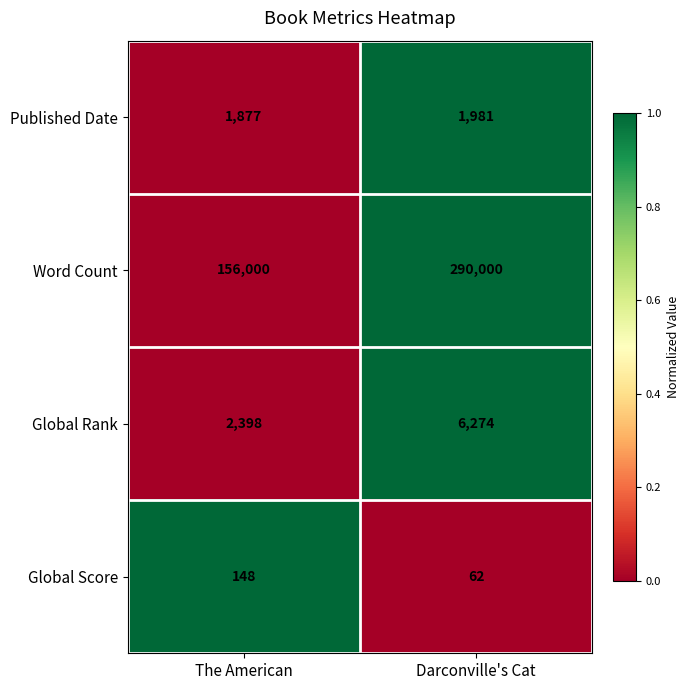

How many series are shown in this chart?

4